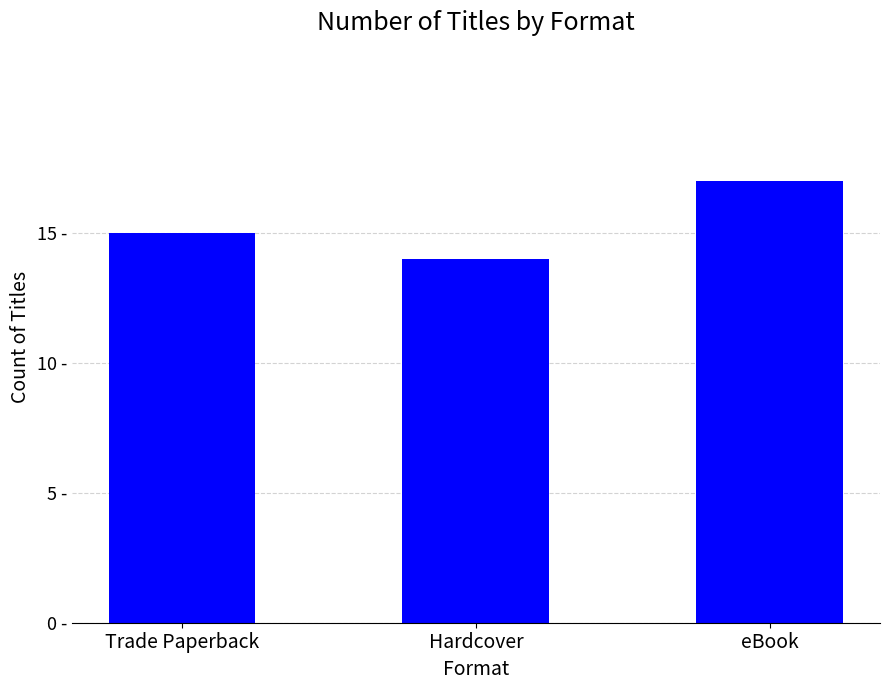

Does the chart contain any negative values?

No